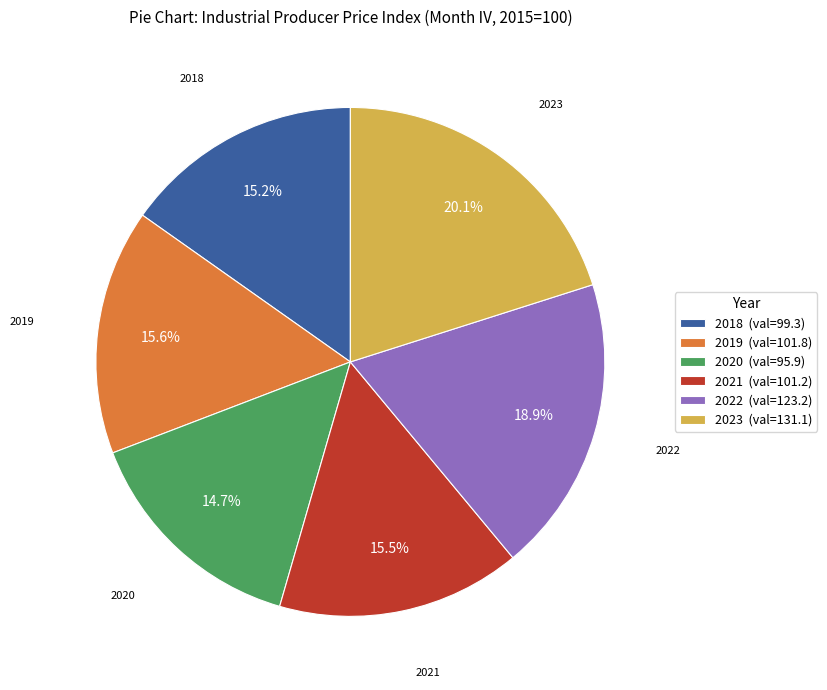

Combined, do 2019 and 2021 account for over 50%?

No